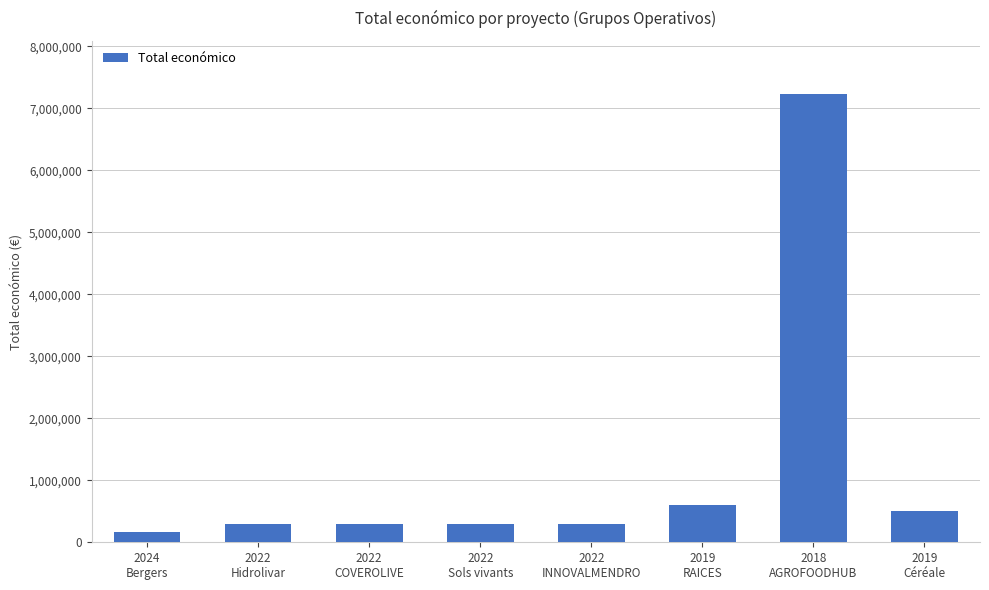

What is the value of the 4th bar from the left?

299601